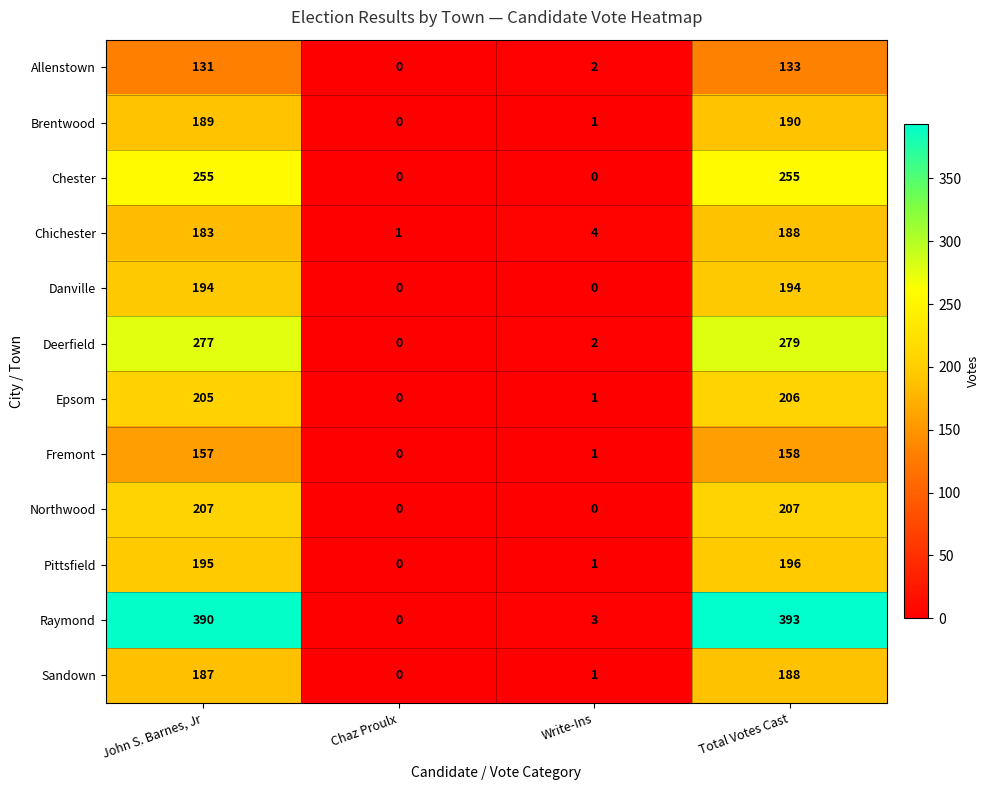

Count the Chester values in the range 0 to 255.

4